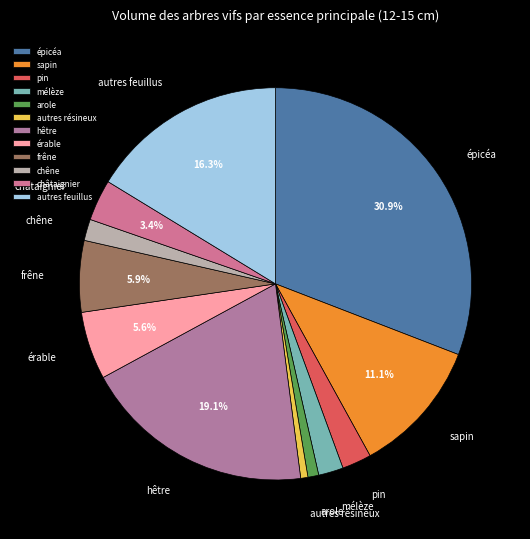

Which slice is the largest?

épicéa